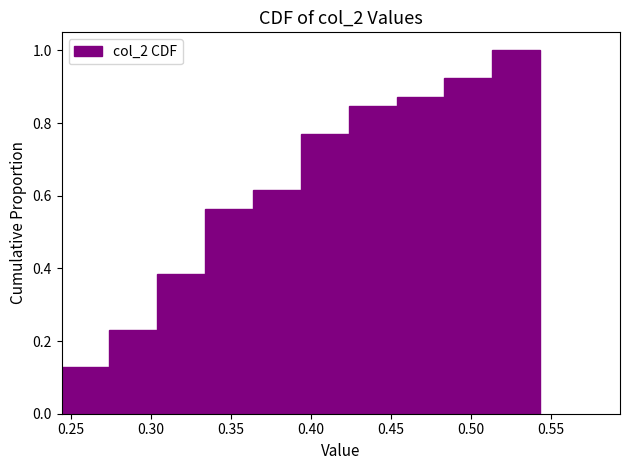

What is the height of the bar covering 0.365 to 0.395 on the x-axis? Neither the bar edges nor the heights are printed on the chart, so give them approximately, as read against the axes.

0.62